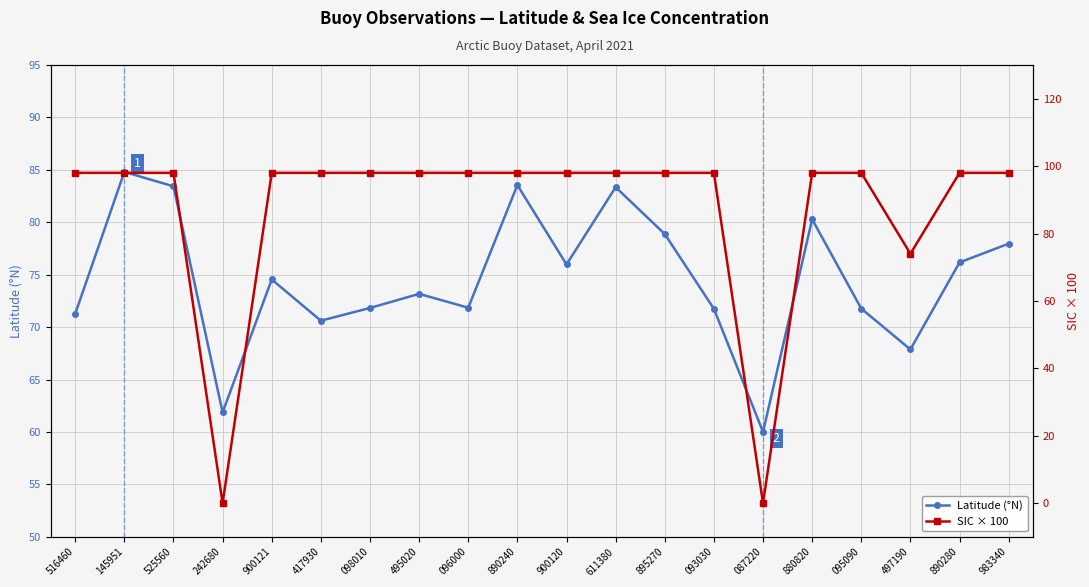

The Latitude (°N) series shows 67.9 at 497190. True or false?

True